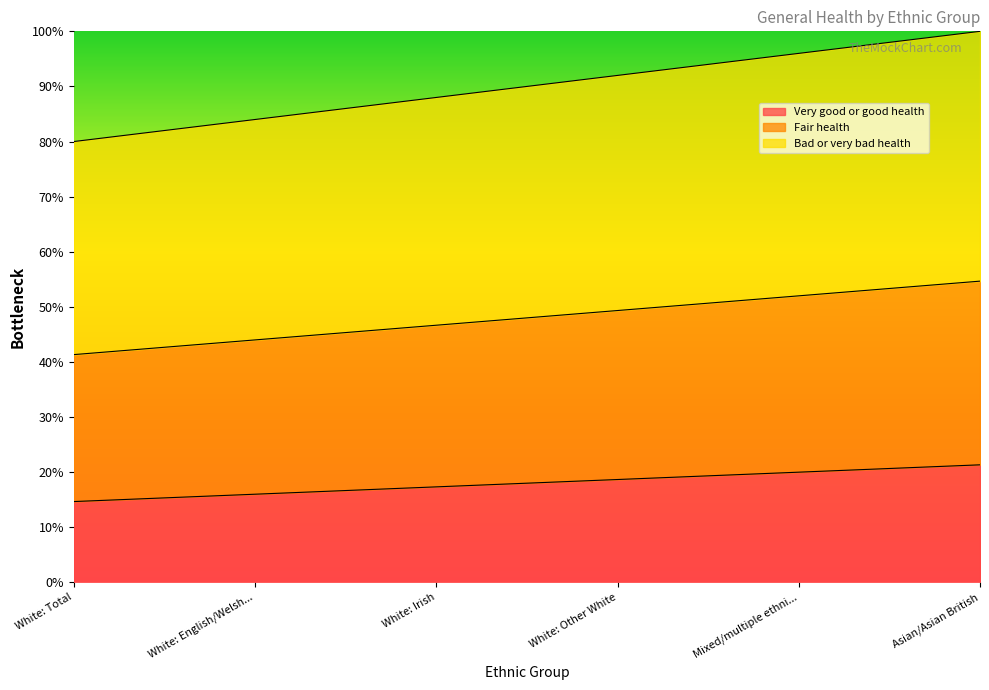

What is the highest value of the Bad or very bad health series?

100.0